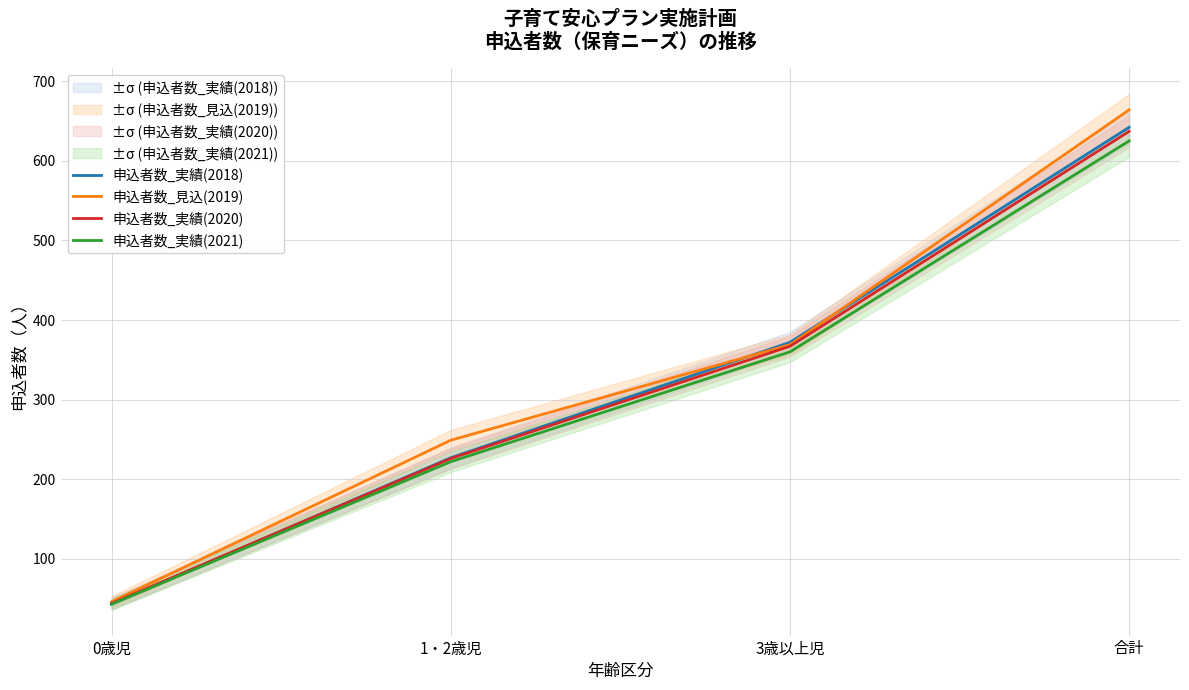

What is the minimum value for 申込者数_実績(2020)?

44